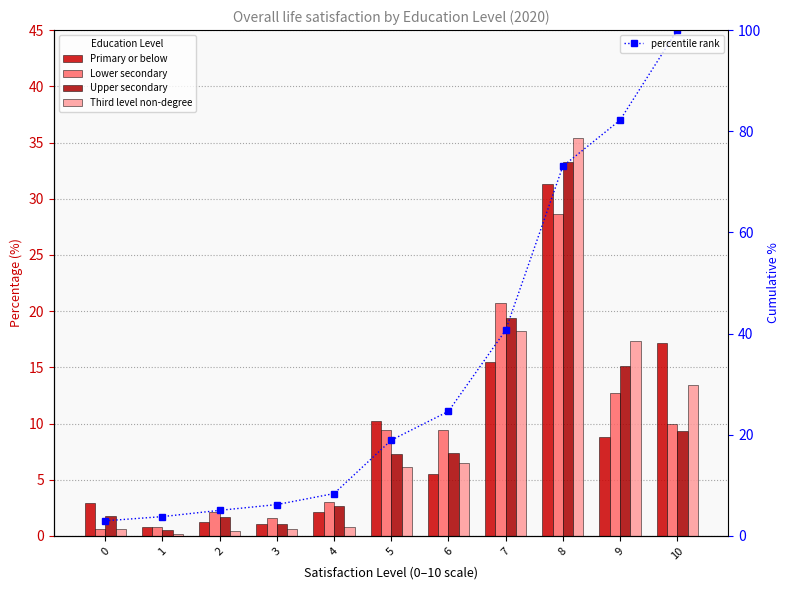

How many values in the Third level non-degree series are below 6?

5